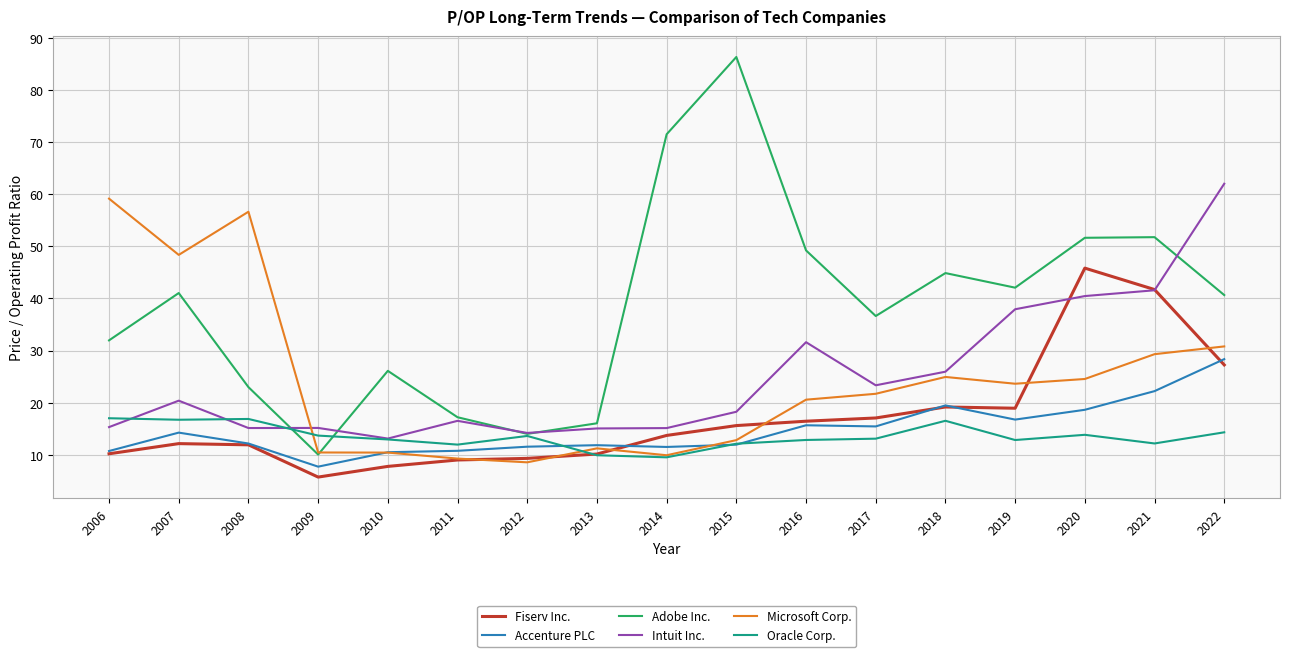

What is the difference between the second highest and second lowest values in the Accenture PLC series?

11.7